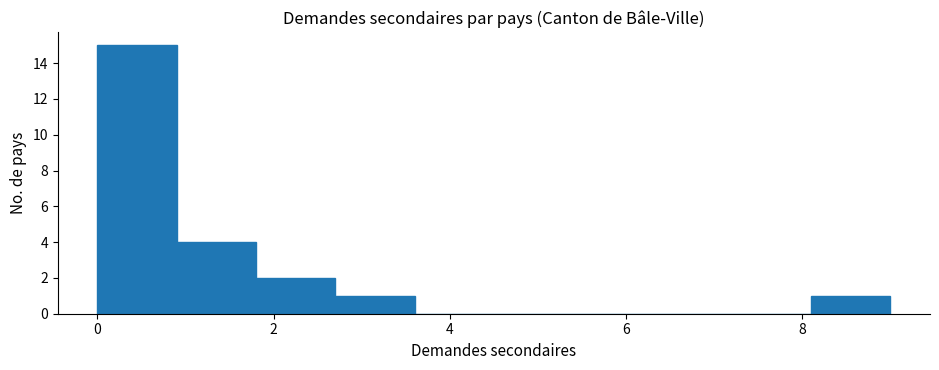

Reading left to right, list every bar in this chart as the range it spans on the x-axis followed by its height. Neither the bar edges nor the heights are printed on the chart, so give them approximately, as read against the axes.

0.0 to 0.9: 15
0.9 to 1.8: 4
1.8 to 2.7: 2
2.7 to 3.6: 1
3.6 to 4.5: 0
4.5 to 5.4: 0
5.4 to 6.3: 0
6.3 to 7.2: 0
7.2 to 8.1: 0
8.1 to 9.0: 1